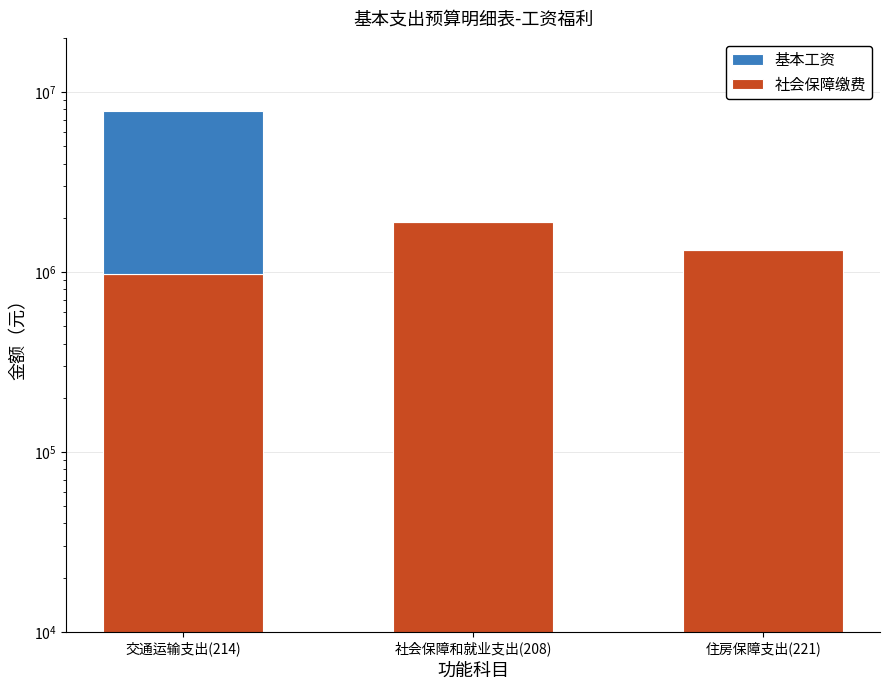

Which label corresponds to the smallest value in the chart?

社会保障和就业支出(208)